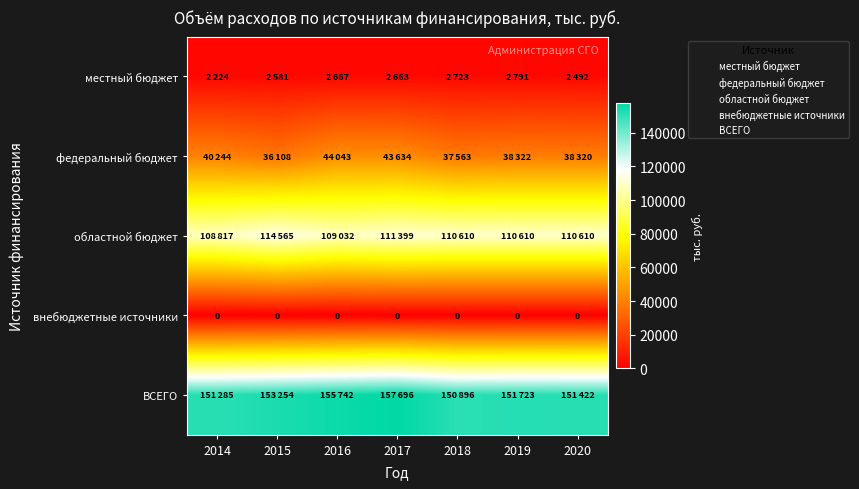

Which category has the highest value across all series?

2017